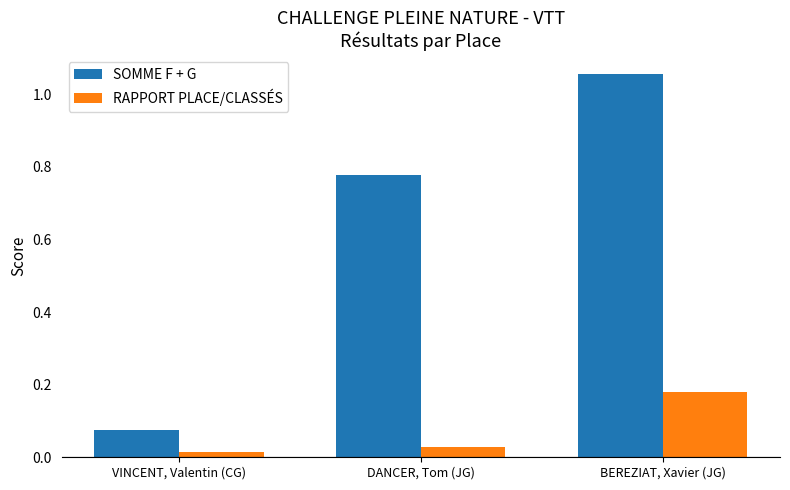

What is the spread (max minus min) of values at BEREZIAT, Xavier (JG)?

0.9